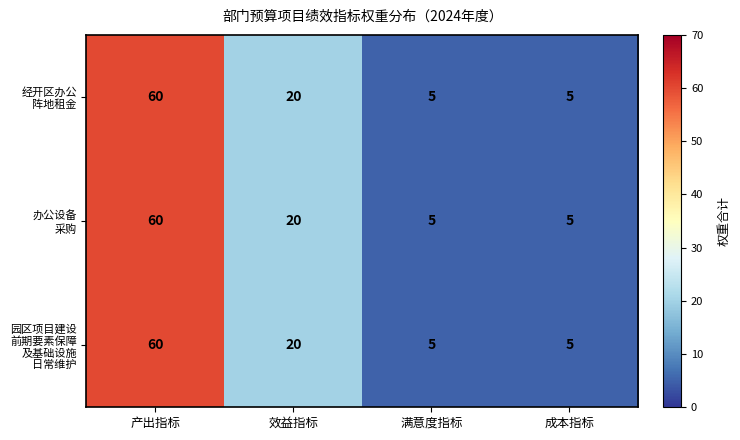

At which category is the sum across all series the highest?

产出指标